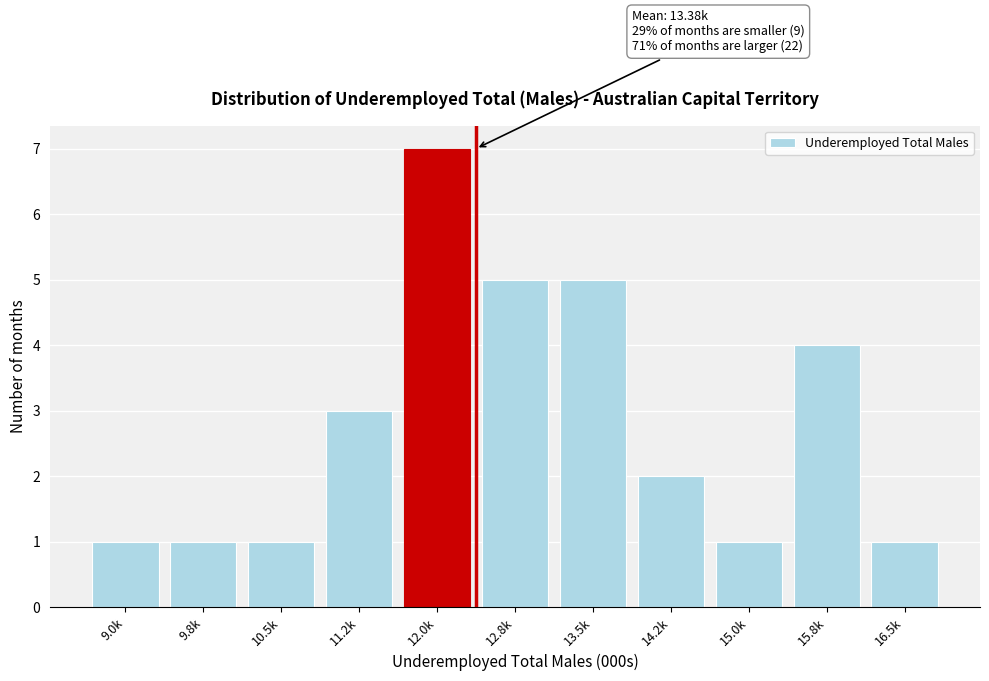

Reading left to right, extract all data points from this chart.

9.0k=1	9.8k=1	10.5k=1	11.2k=3	12.0k=7	12.8k=5	13.5k=5	14.2k=2	15.0k=1	15.8k=4	16.5k=1